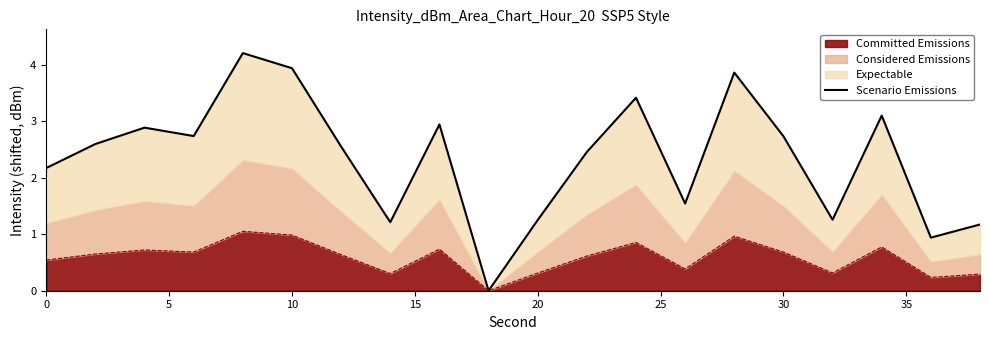

The value of Committed Emissions at 30 is 0.7. True or false?

True